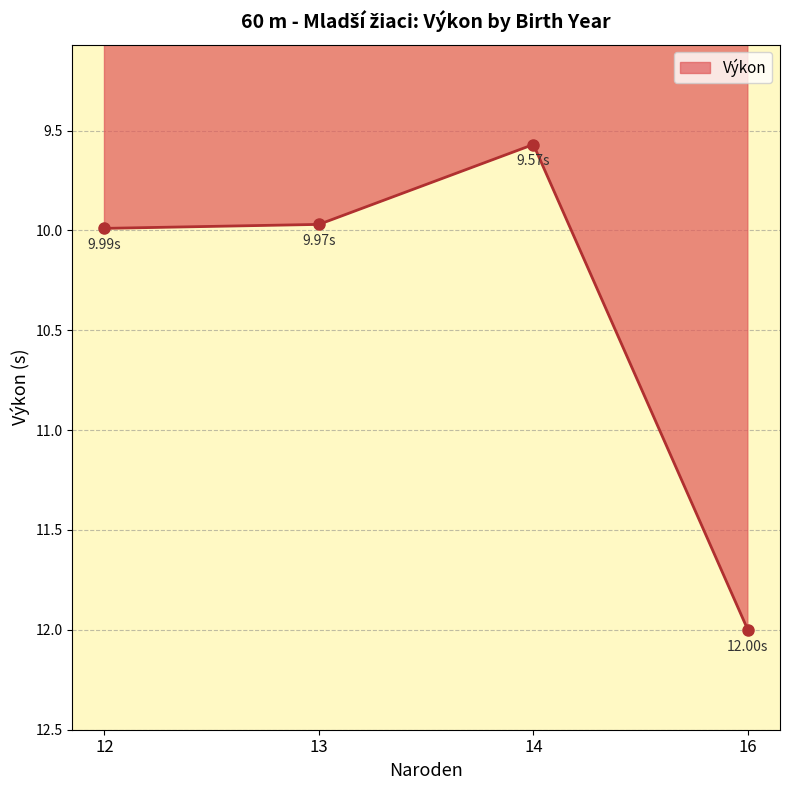

What is the average value?

10.4